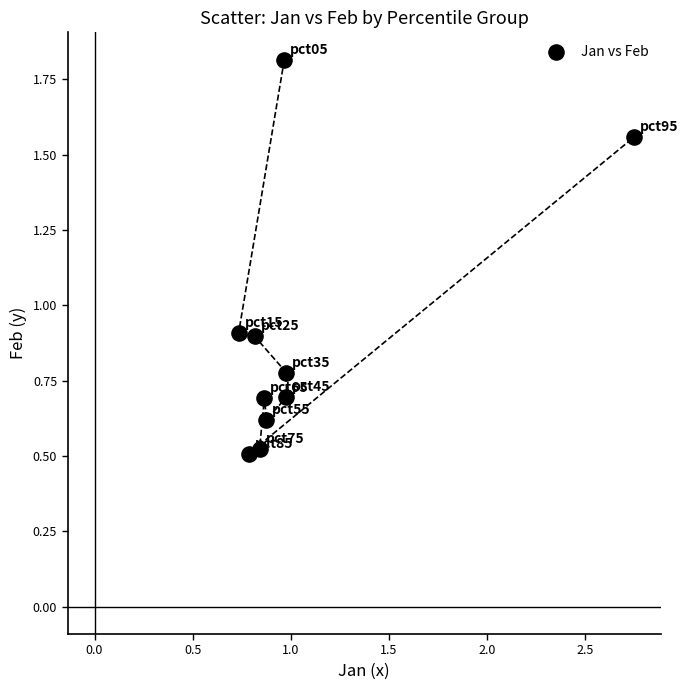

What is the average Y value?

0.9